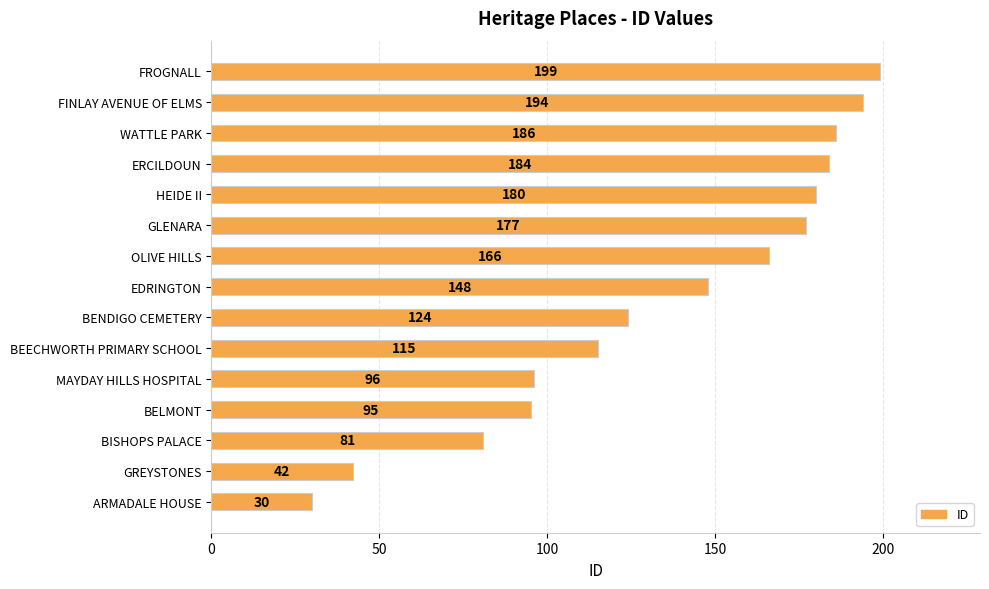

True or false: the data shows 46 at EDRINGTON.

False